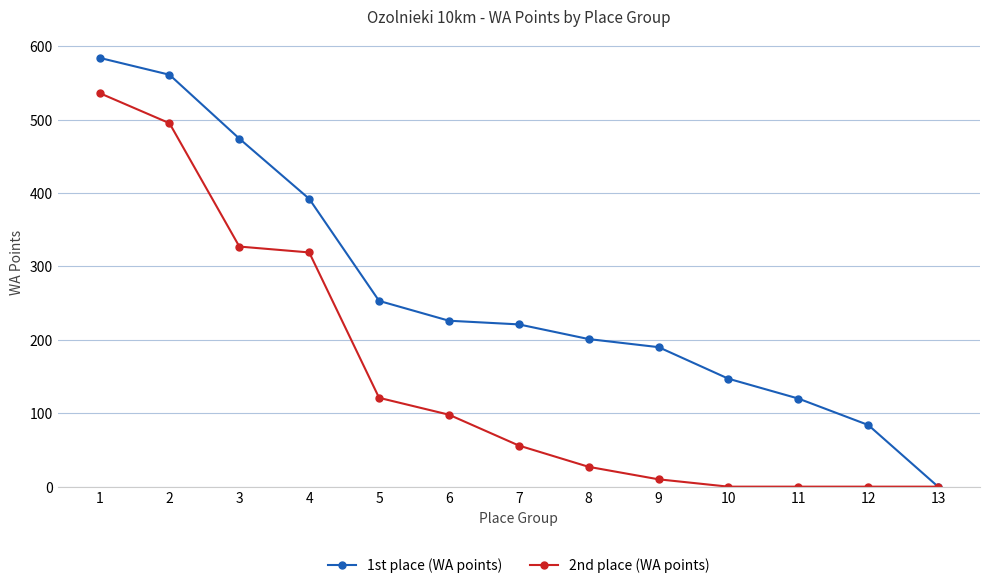

Rank the series by their average value, from highest to lowest.

1st place (WA points), 2nd place (WA points)